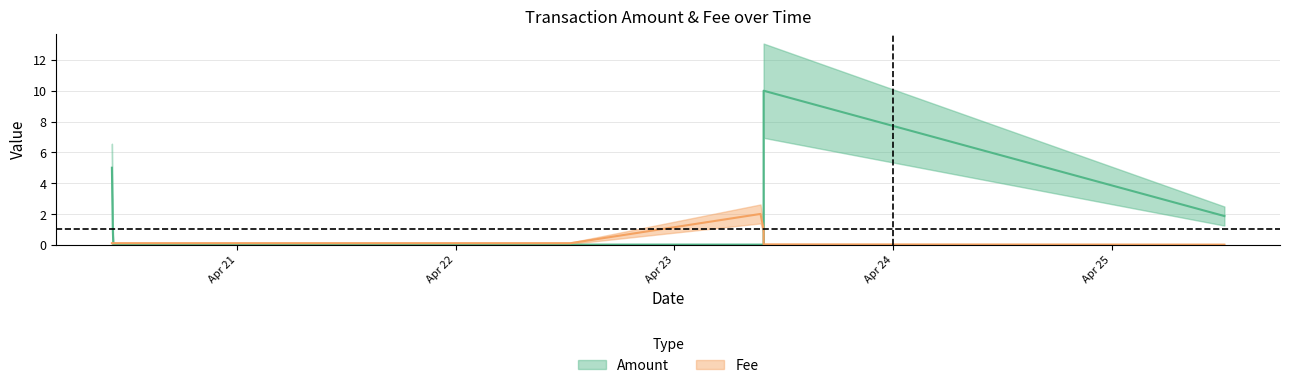

Rank the series by their maximum value, from highest to lowest.

Amount, Fee